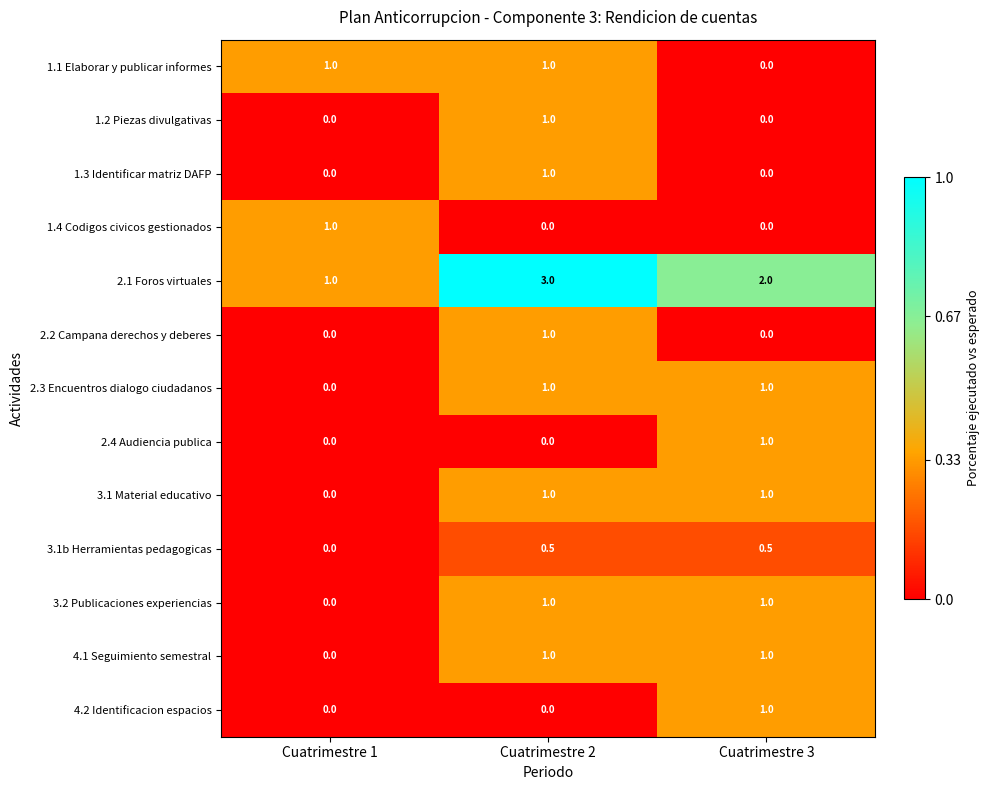

What is the spread (max minus min) of values at Cuatrimestre 1?

1.0